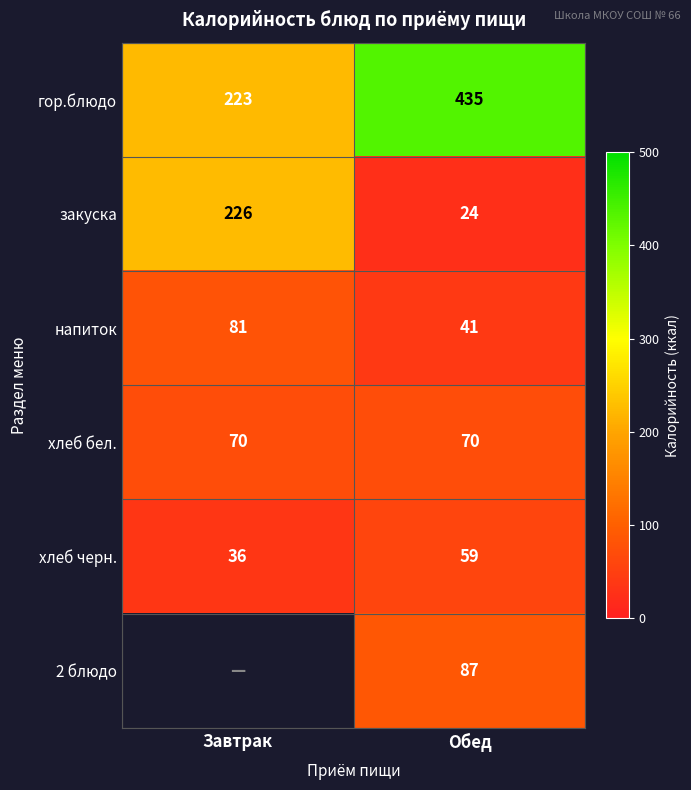

What is the highest value of the напиток series?

81